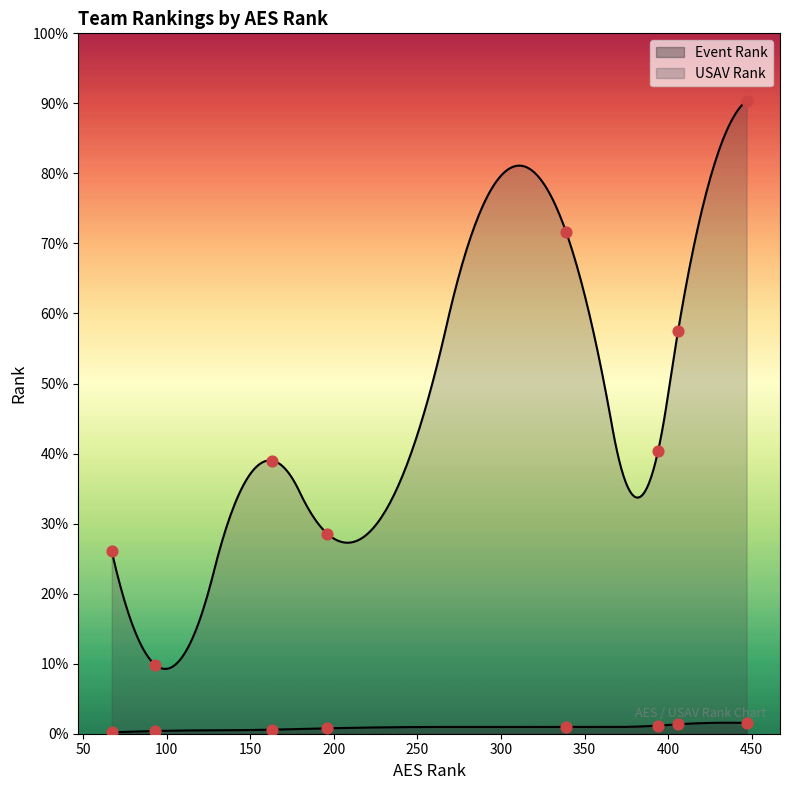

At how many categories does at least one series exceed 323?

2